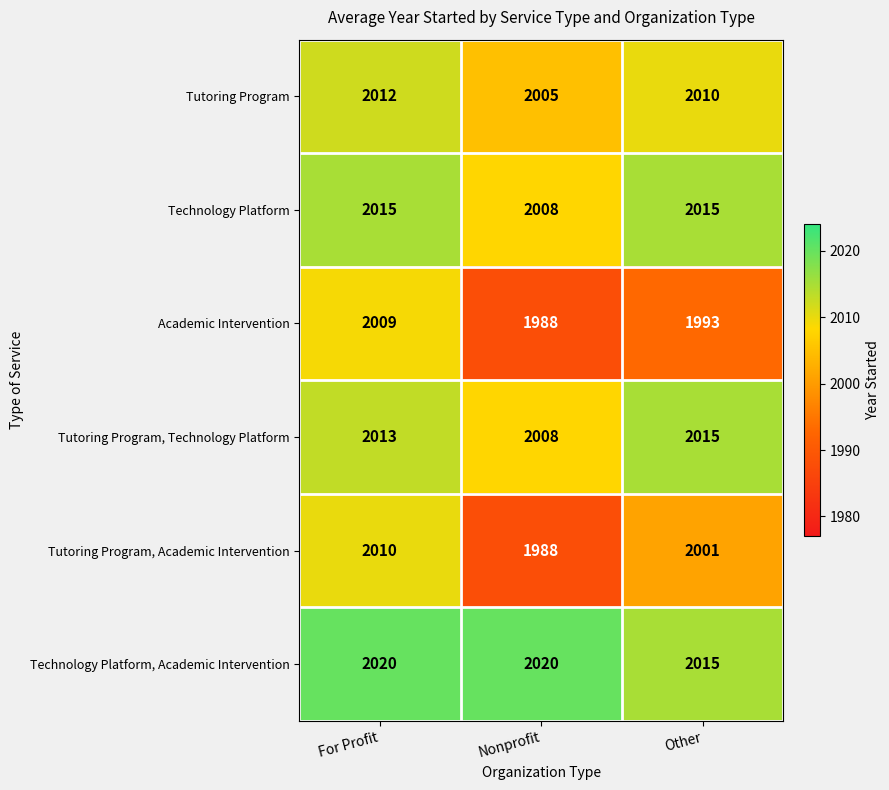

Rank the categories by Tutoring Program, Academic Intervention value from highest to lowest.

For Profit, Other, Nonprofit